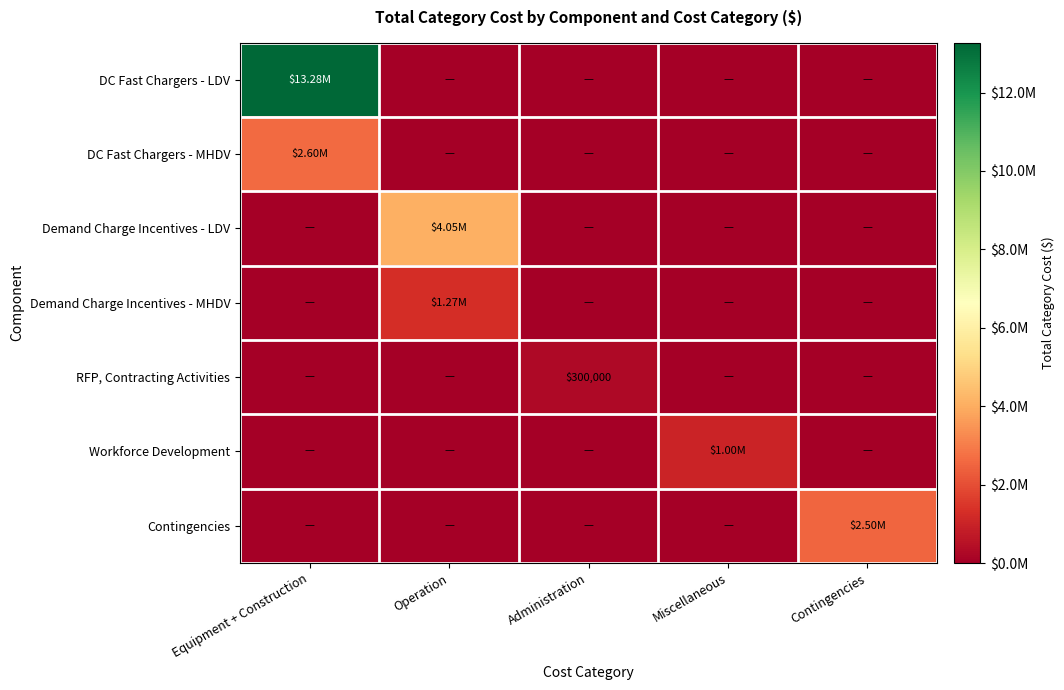

How many values in the Demand Charge Incentives - MHDV series exceed 0?

1